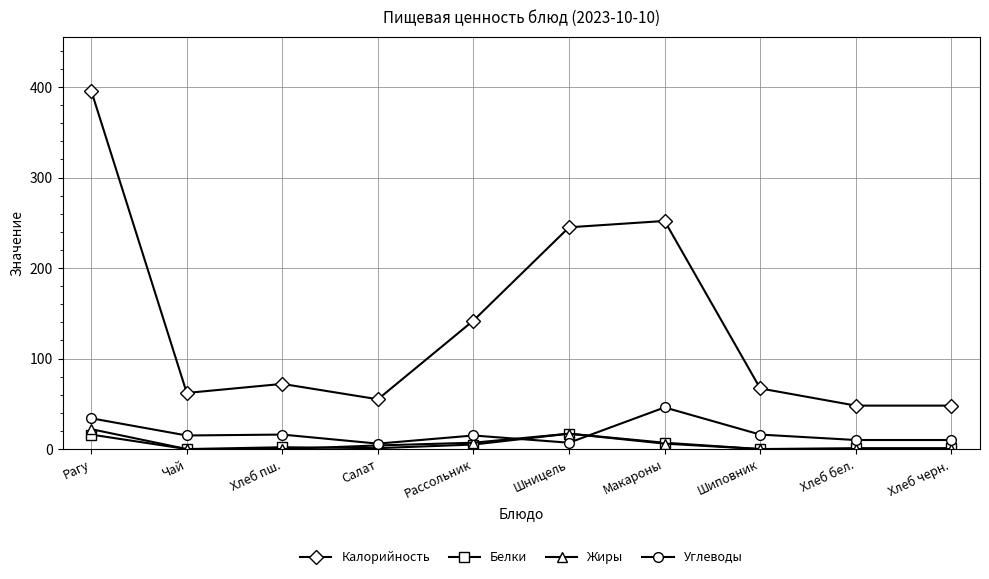

Is it true that Калорийность equals 83 at Хлеб бел.?

False